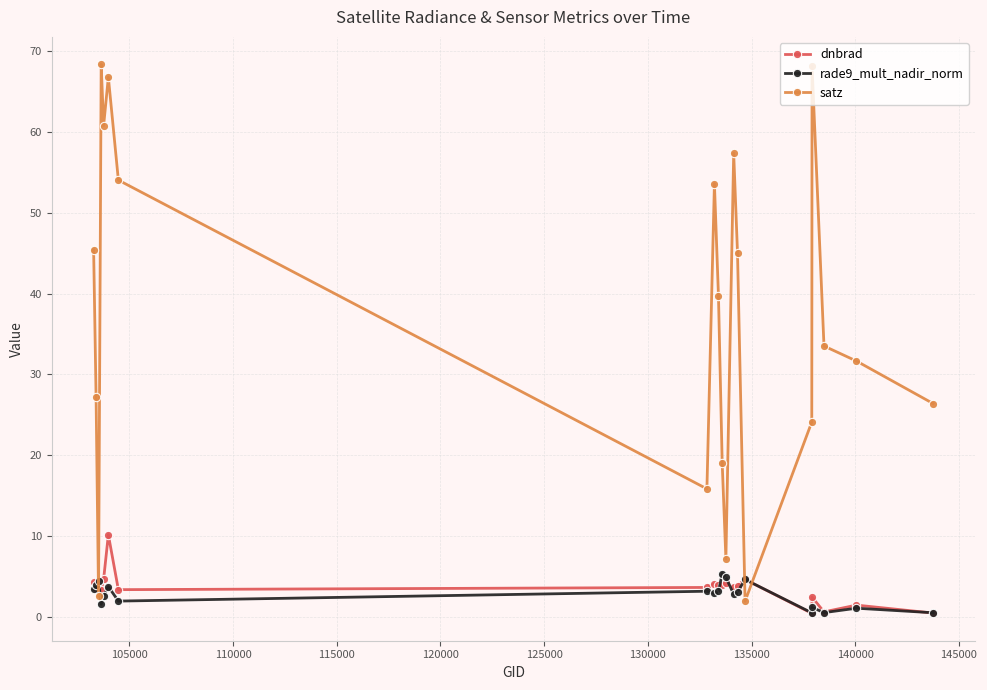

How many lines are shown in the chart?

3